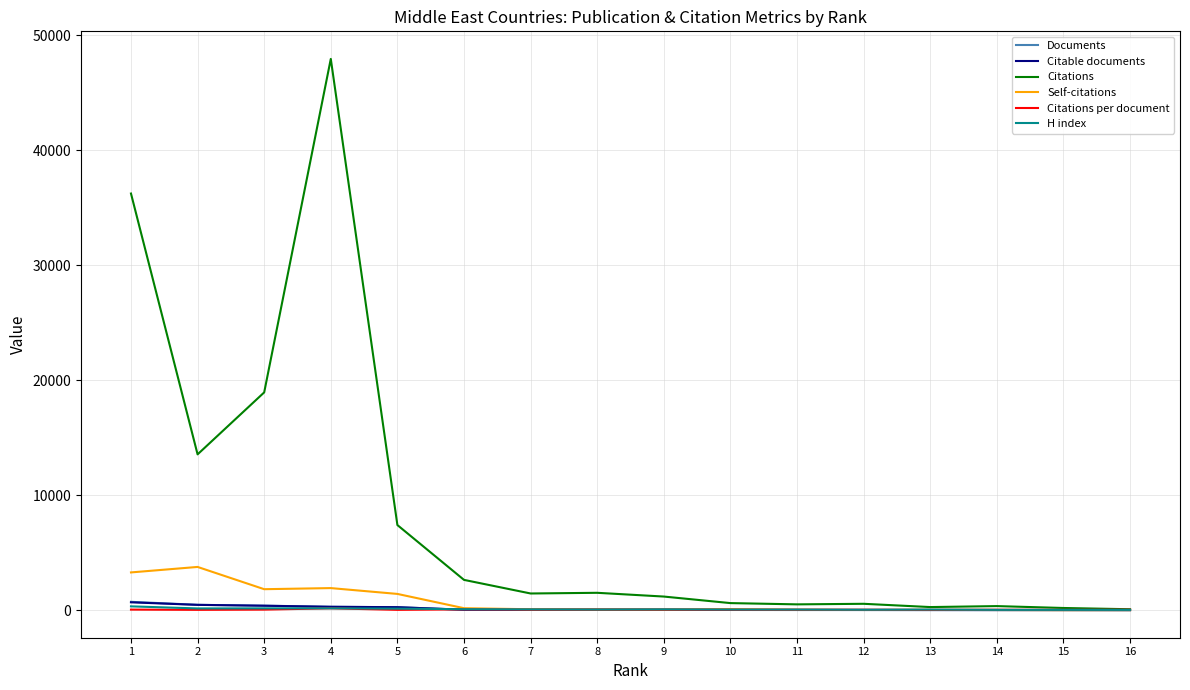

What are all the series names shown in the legend?

Documents, Citable documents, Citations, Self-citations, Citations per document, H index